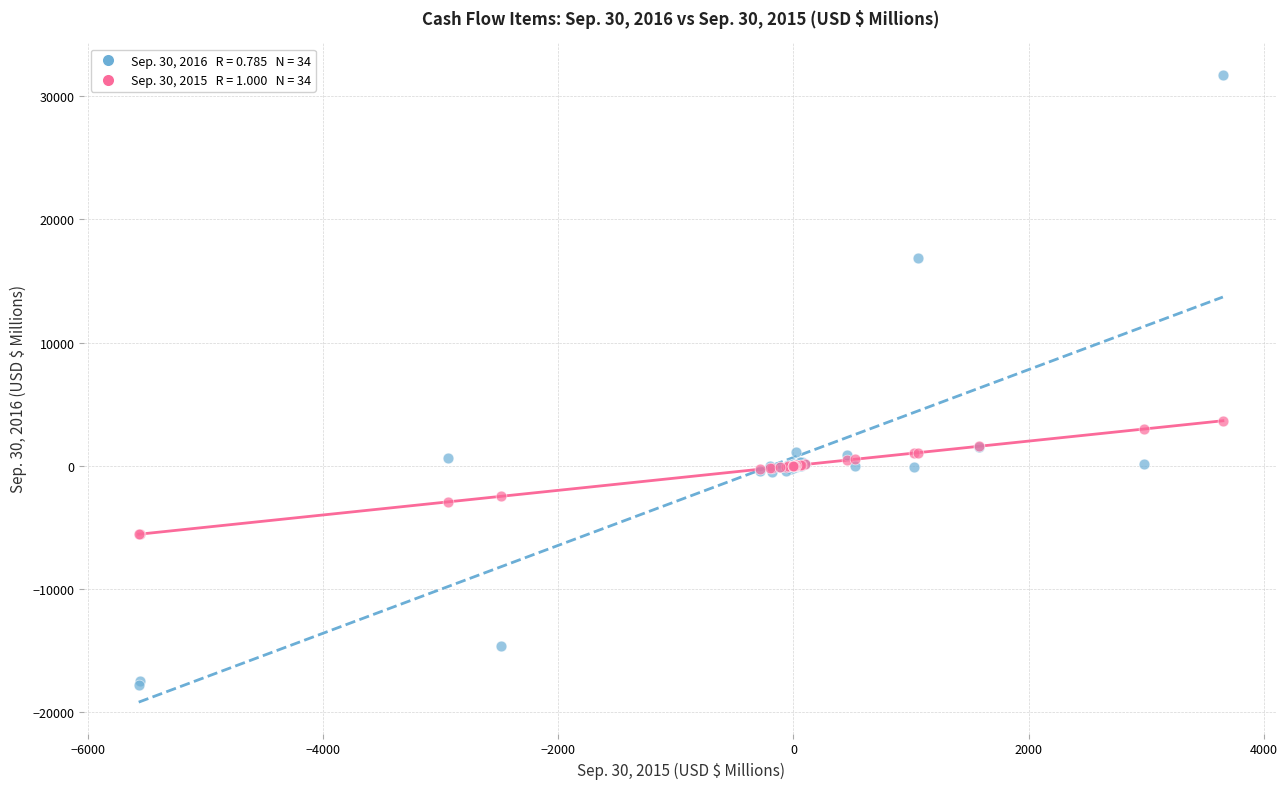

Across all series, what Y value is closest to 6965?

3650.8